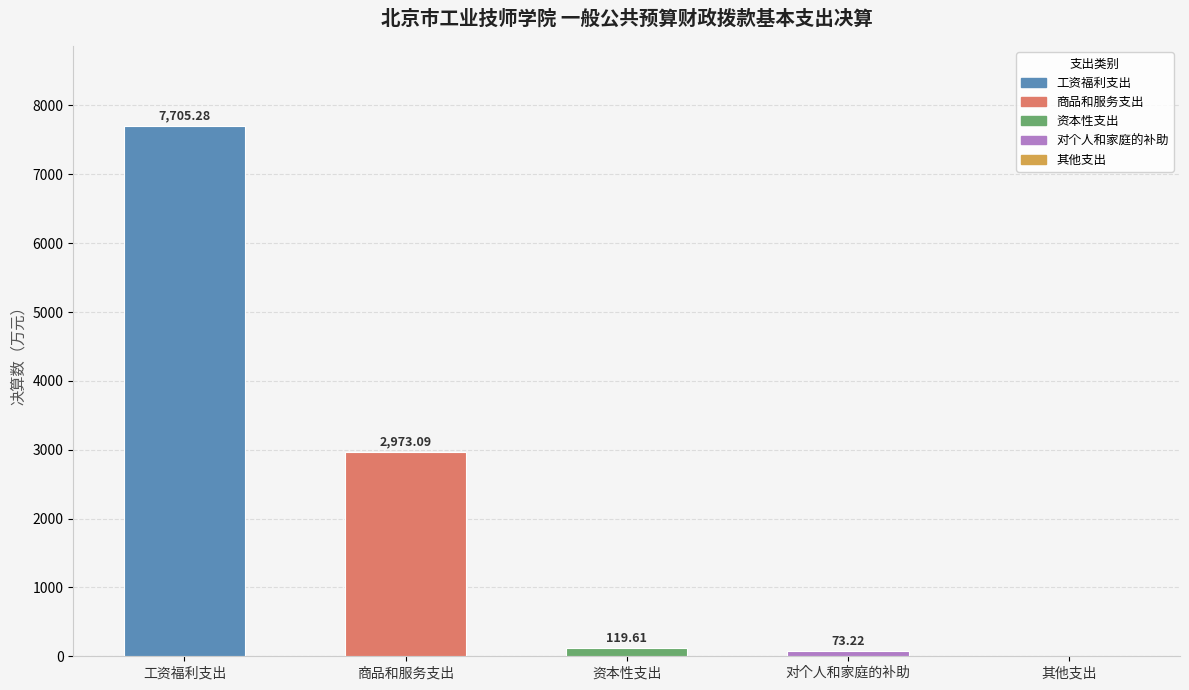

What is the sum of the values at 工资福利支出 and 对个人和家庭的补助?

7778.5